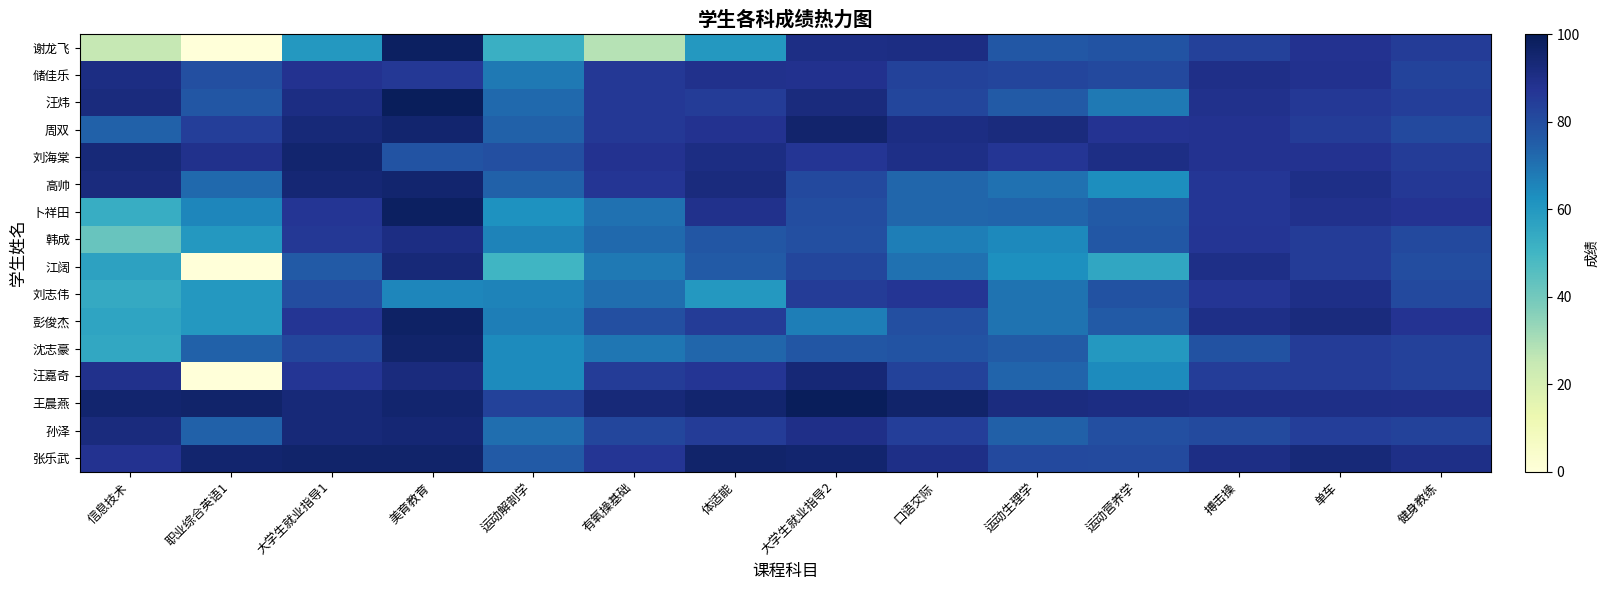

What is the spread (max minus min) of values at 美育教育?

34.0